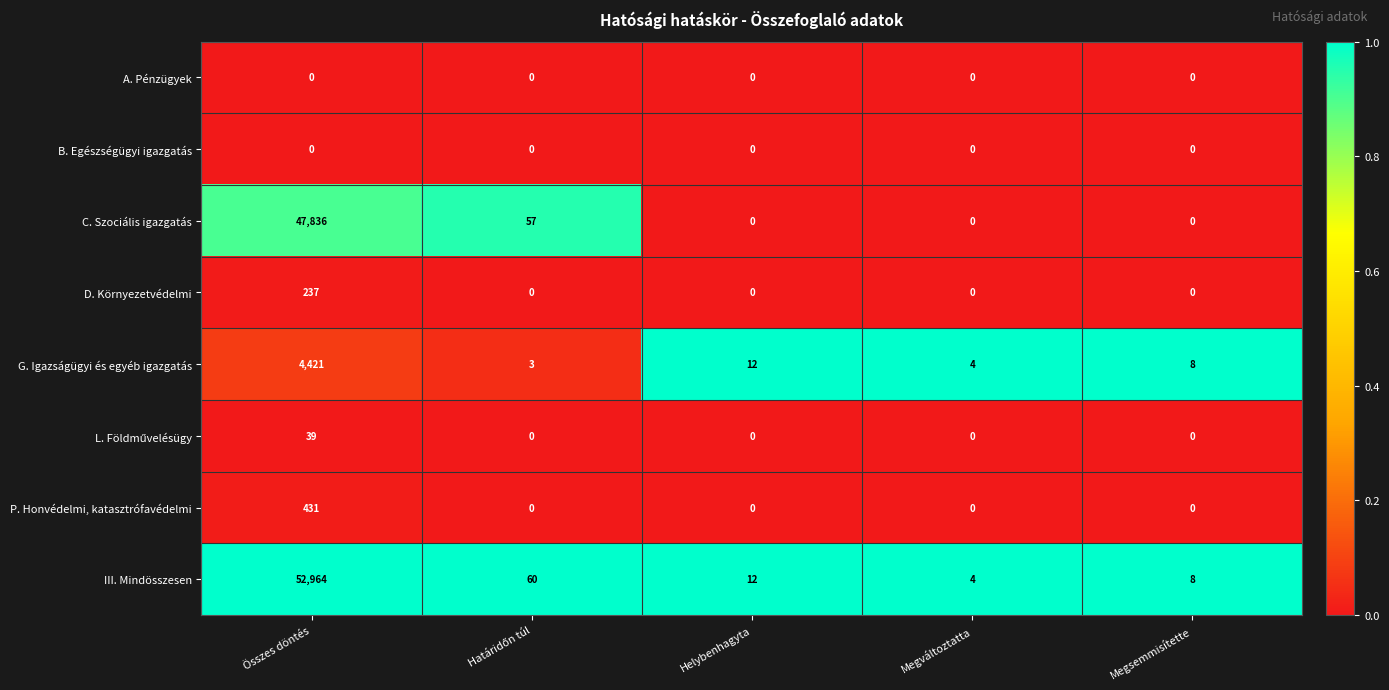

What is the difference between the maximum and minimum values in the III. Mindösszesen series?

52960